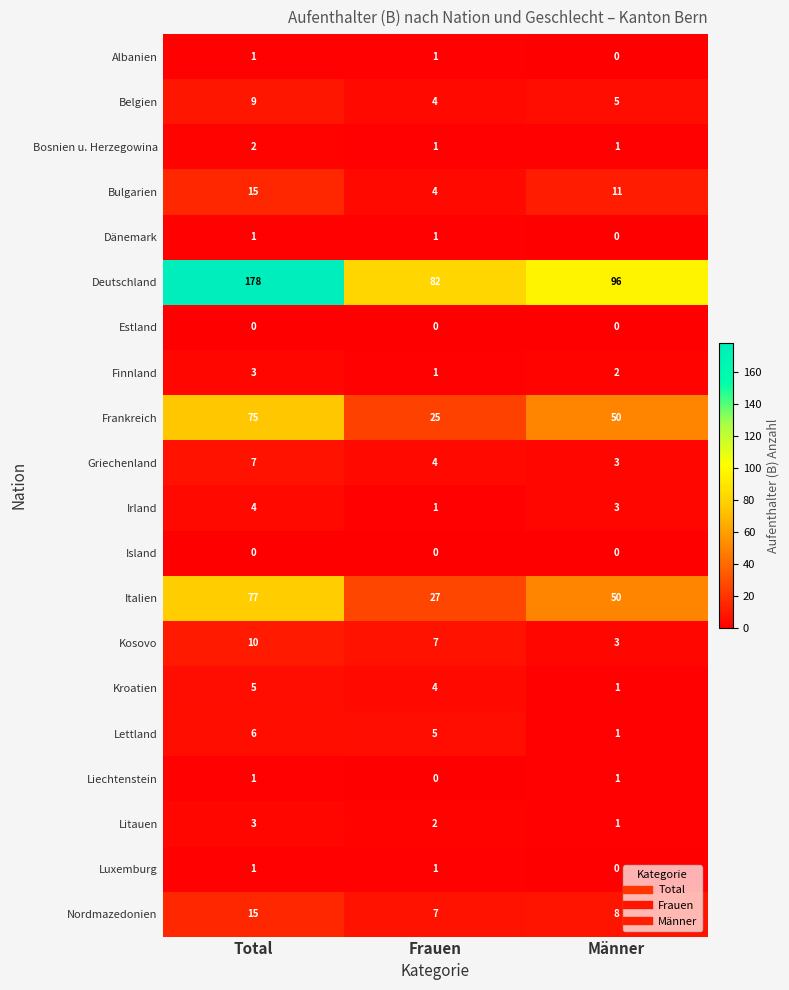

Which series has the largest total across all categories?

Deutschland